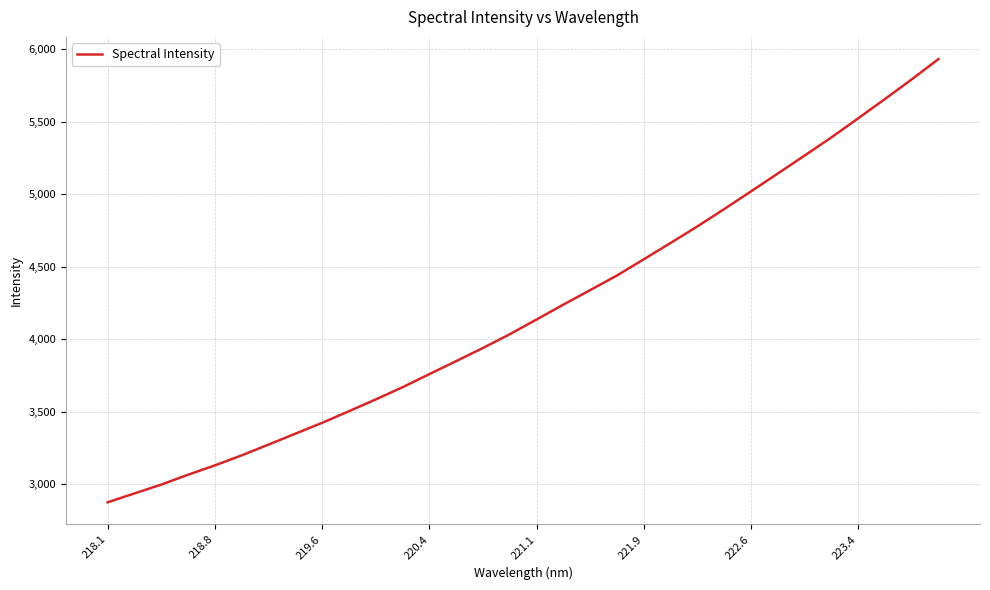

What is the smallest value displayed?

2875.8